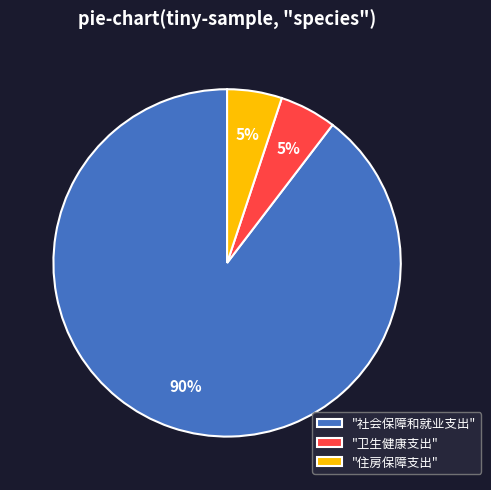

To the nearest percent, what percentage of the pie is "住房保障支出"?

5%